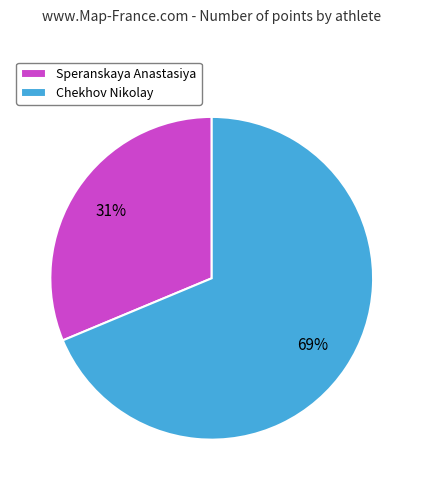

To the nearest percent, what portion does Speranskaya Anastasiya represent?

31%